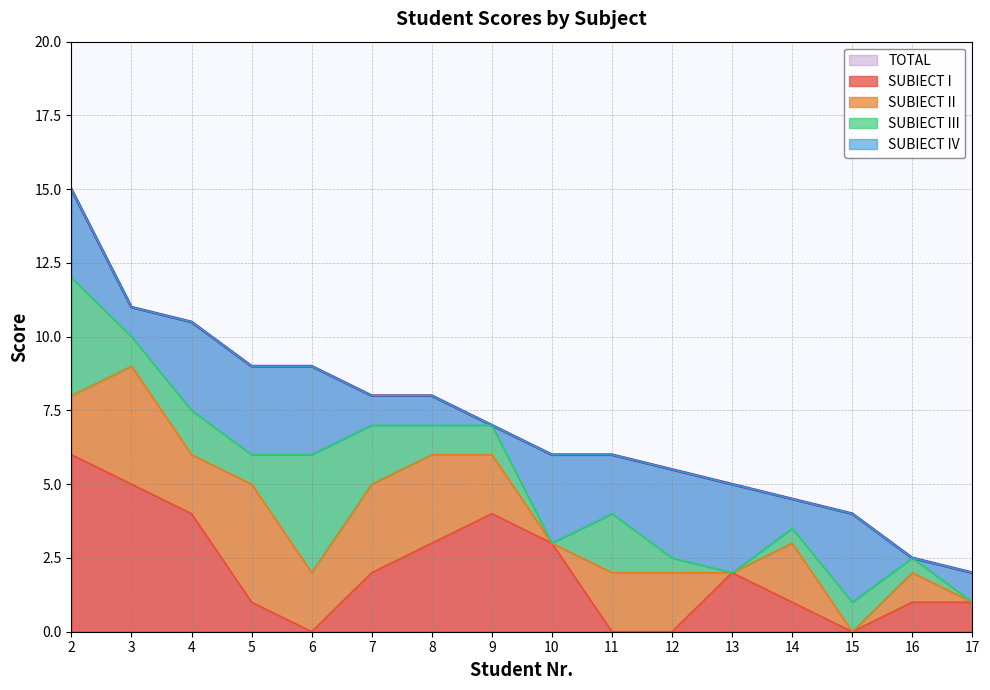

What is the maximum value for SUBIECT III?

4.0